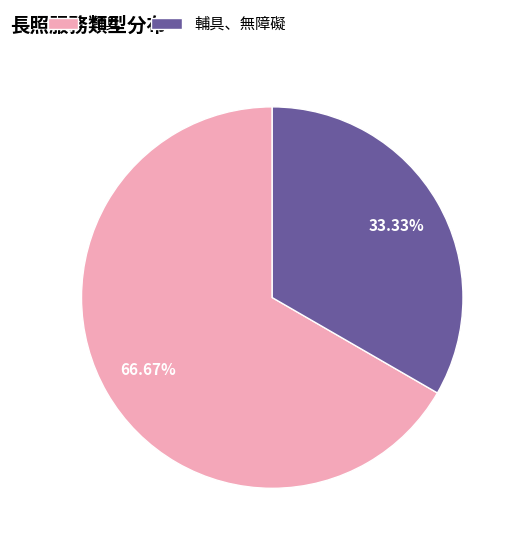

To the nearest percent, what is the combined percentage of 輔具、無障礙 and 輔具?

100%